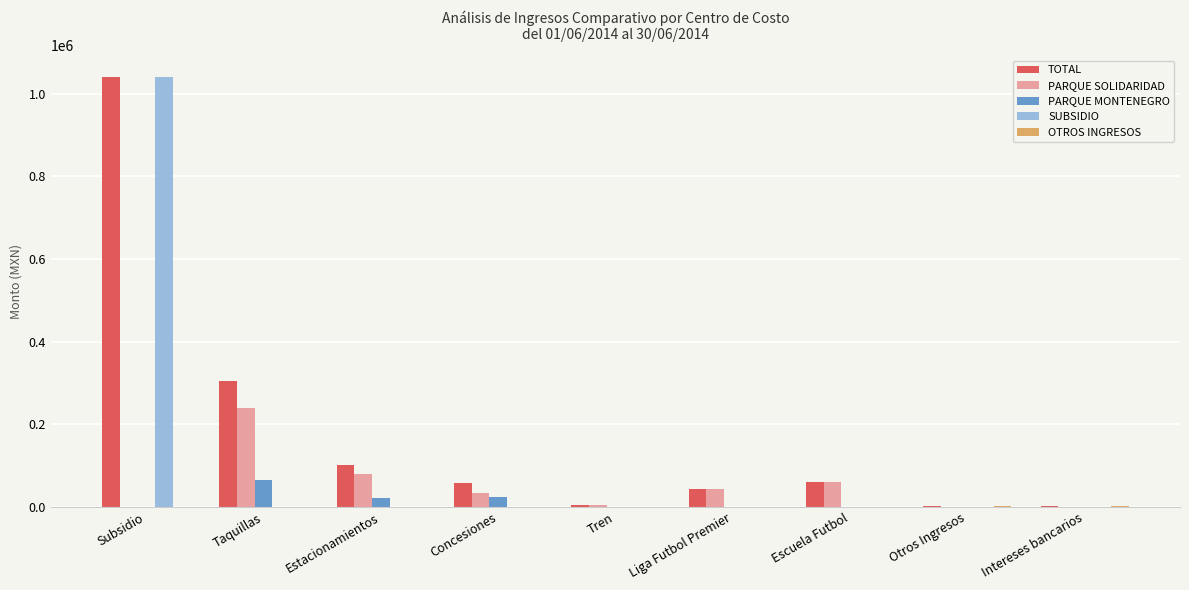

True or false: SUBSIDIO has a value of -436603.6 at Taquillas.

False